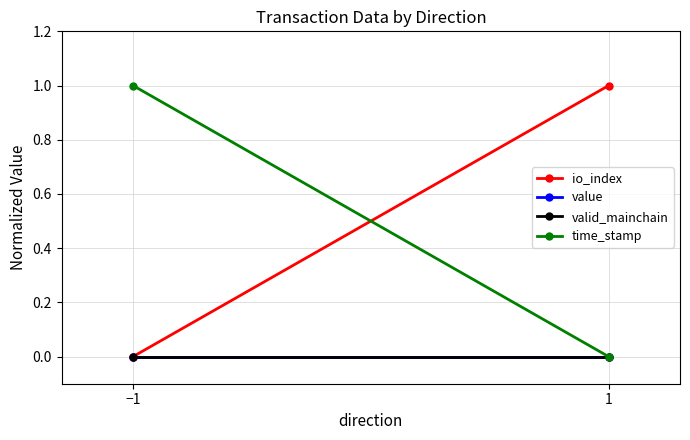

What value does the time_stamp series have at −1?

1